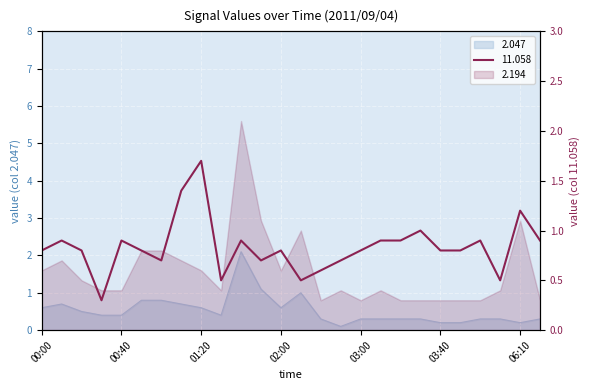

Reading left to right, list all the values displayed in this chart.

2.047: 0.6	0.7	0.5	0.4	0.4	0.8	0.8	0.7	0.6	0.4	2.1	1.1	0.6	1.0	0.3	0.1	0.3	0.3	0.3	0.3	0.2	0.2	0.3	0.3	0.2	0.3
11.058: 0.8	0.9	0.8	0.3	0.9	0.8	0.7	1.4	1.7	0.5	0.9	0.7	0.8	0.5	0.6	0.7	0.8	0.9	0.9	1.0	0.8	0.8	0.9	0.5	1.2	0.9